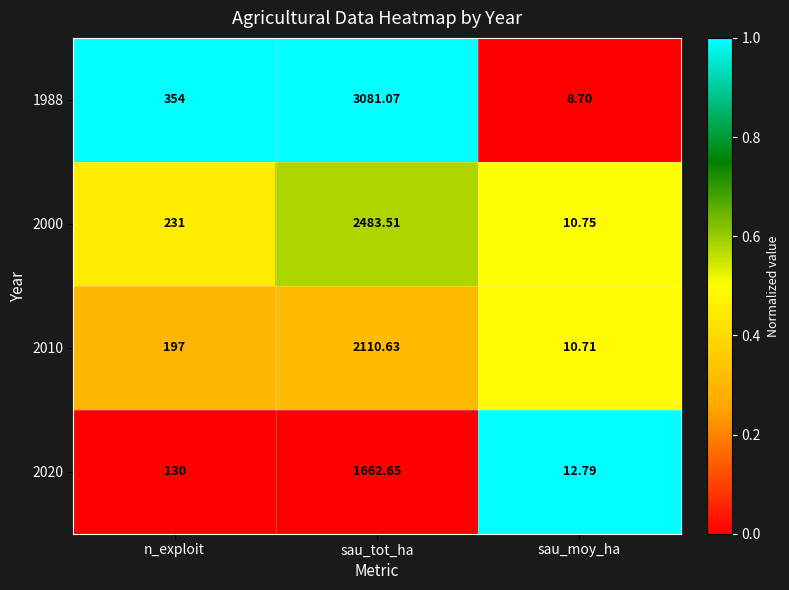

Is the value of 1988 at sau_moy_ha greater than the value of 2000 at sau_moy_ha?

No